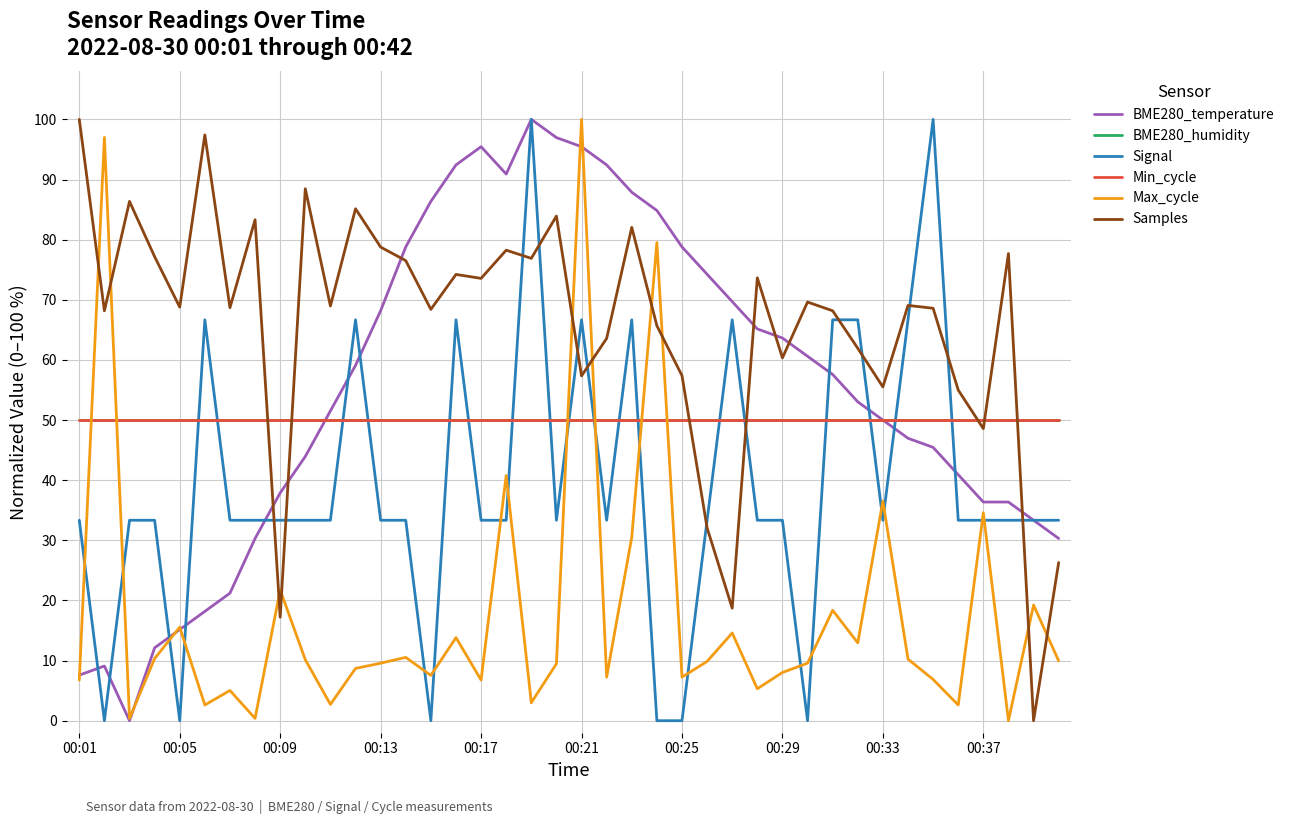

Is this an area chart (filled region under the line)?

No